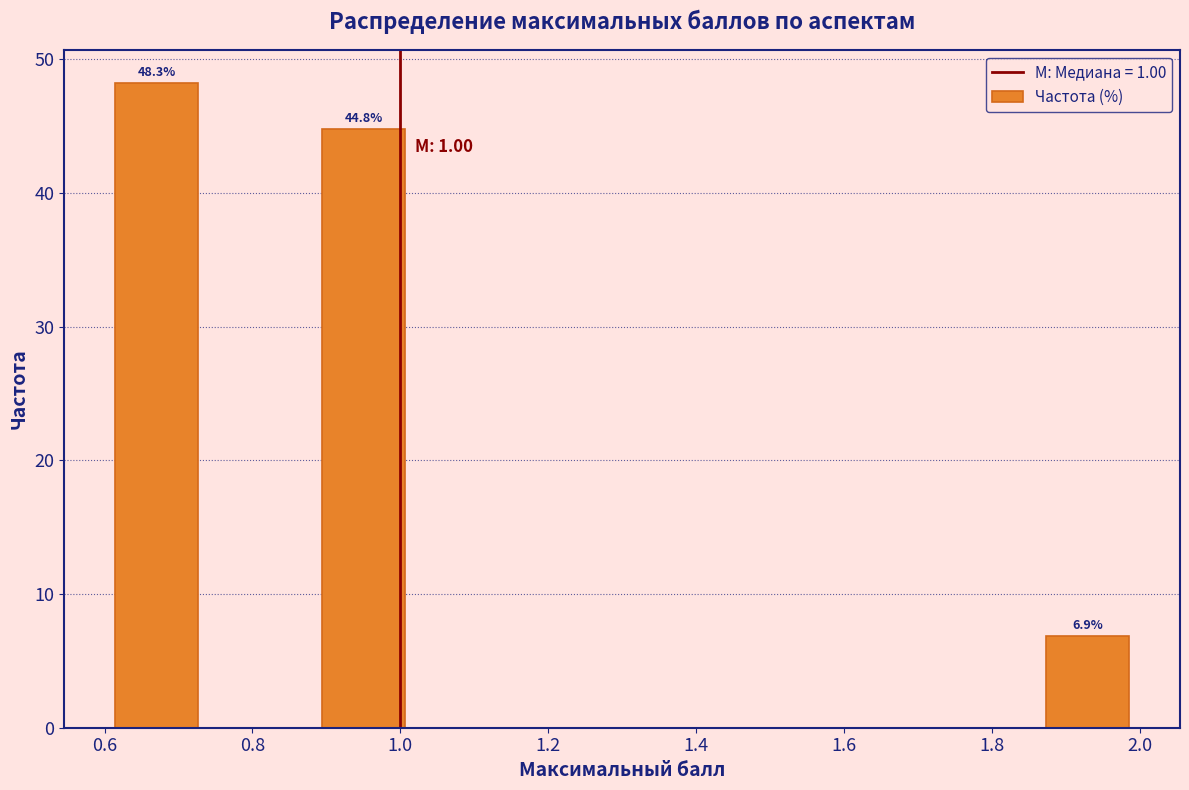

Which range on the x-axis has the tallest bar?

0.60 to 0.74